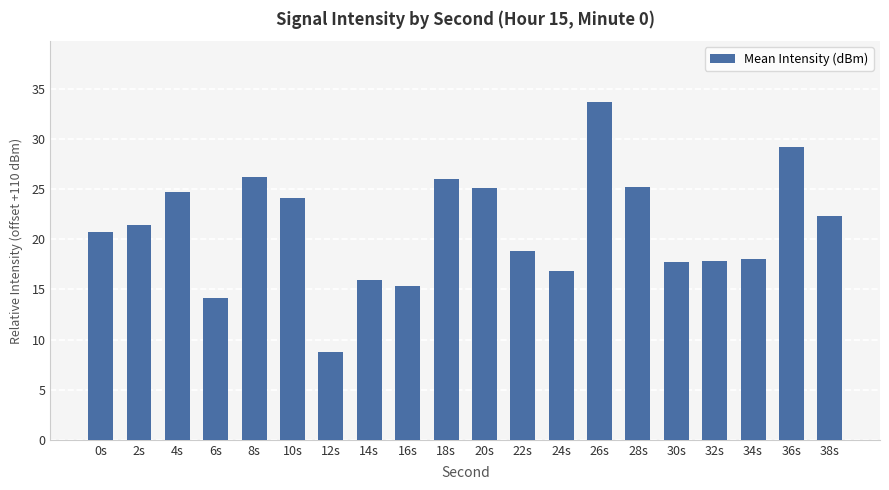

What is the change in value from 12s to 30s?

+9.1